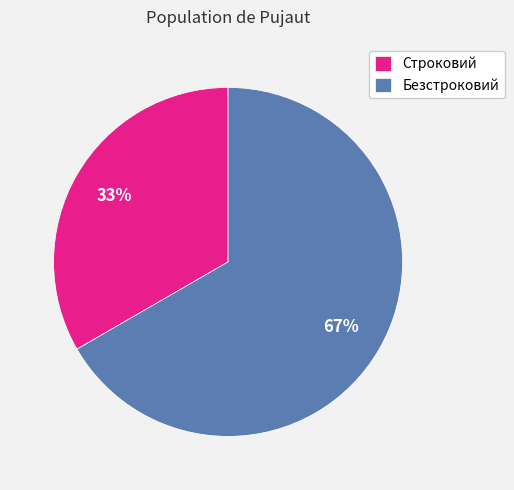

How many segments does this pie chart have?

2